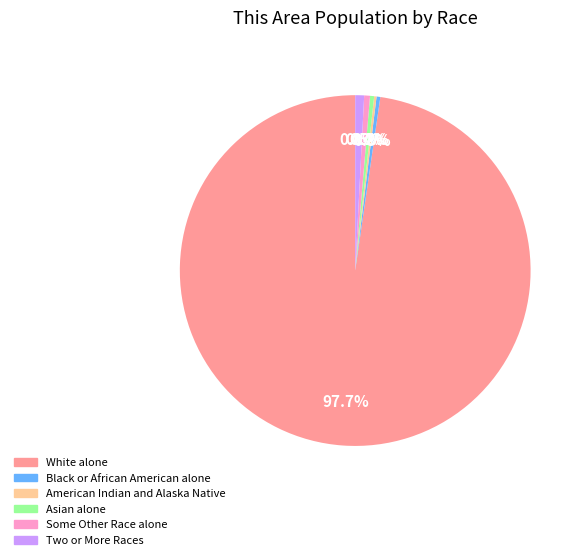

Is there any slice that represents more than half of the pie?

Yes